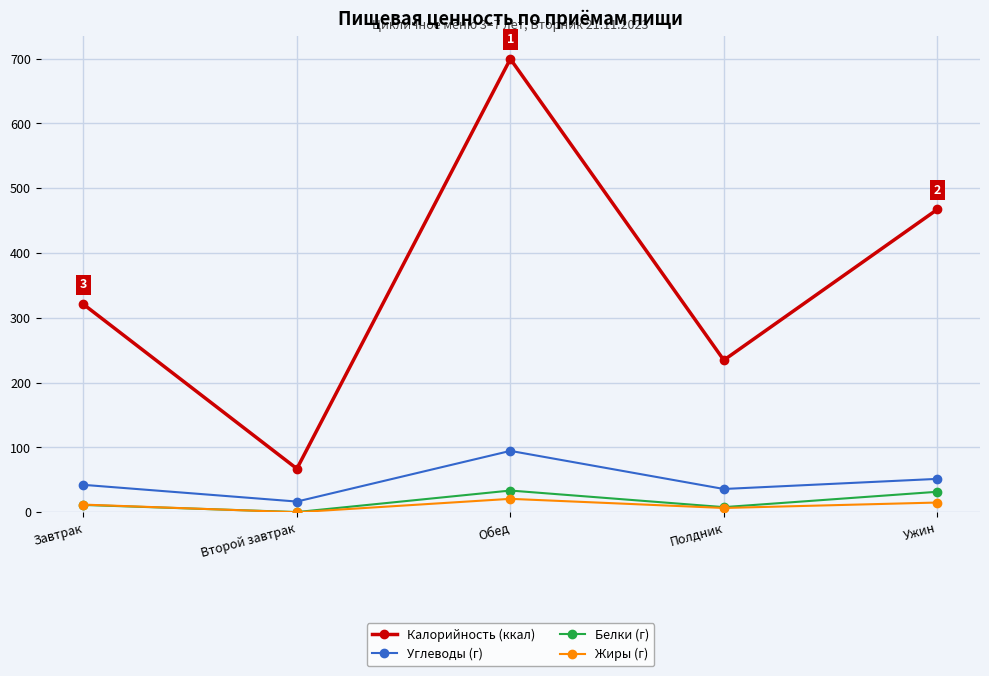

Is it true that Белки (г) equals 57.1 at Обед?

False